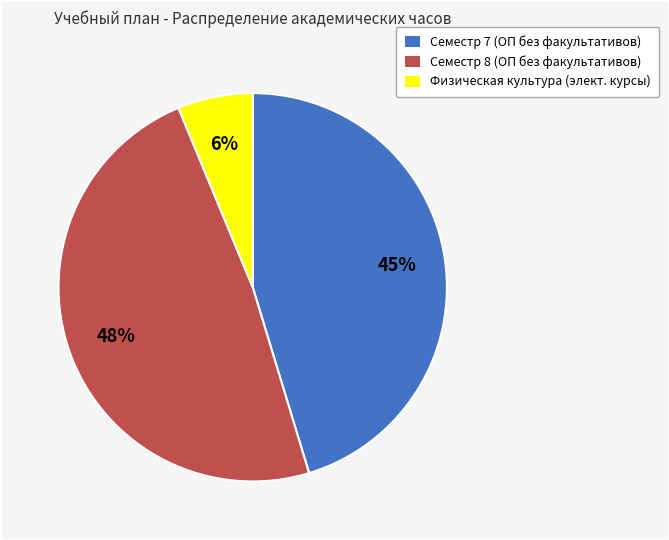

To the nearest percent, what is the difference between the largest and smallest slice percentages?

42%